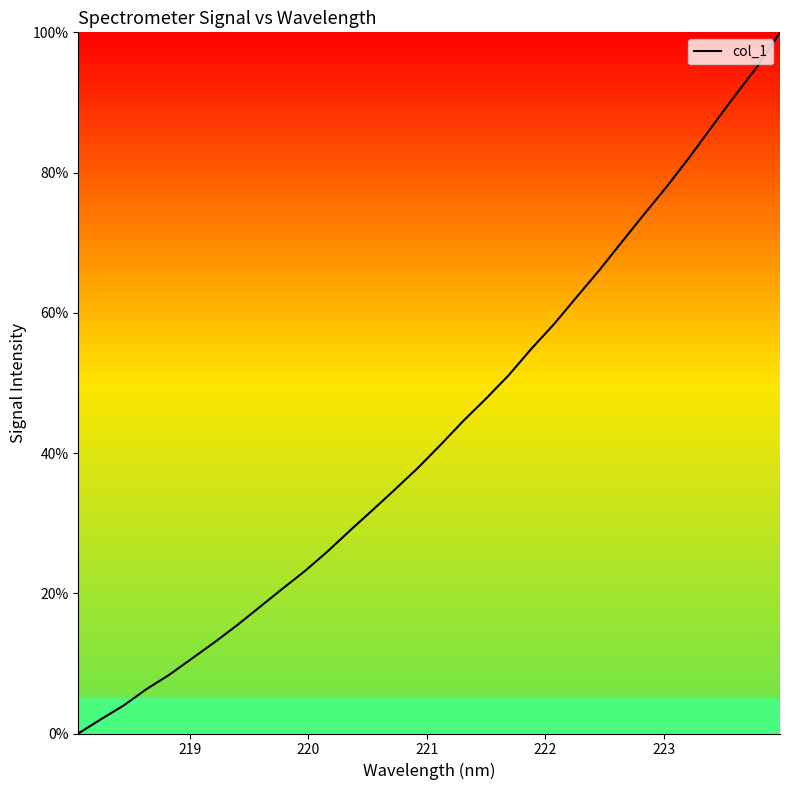

What is the maximum value shown in the chart?

100.0